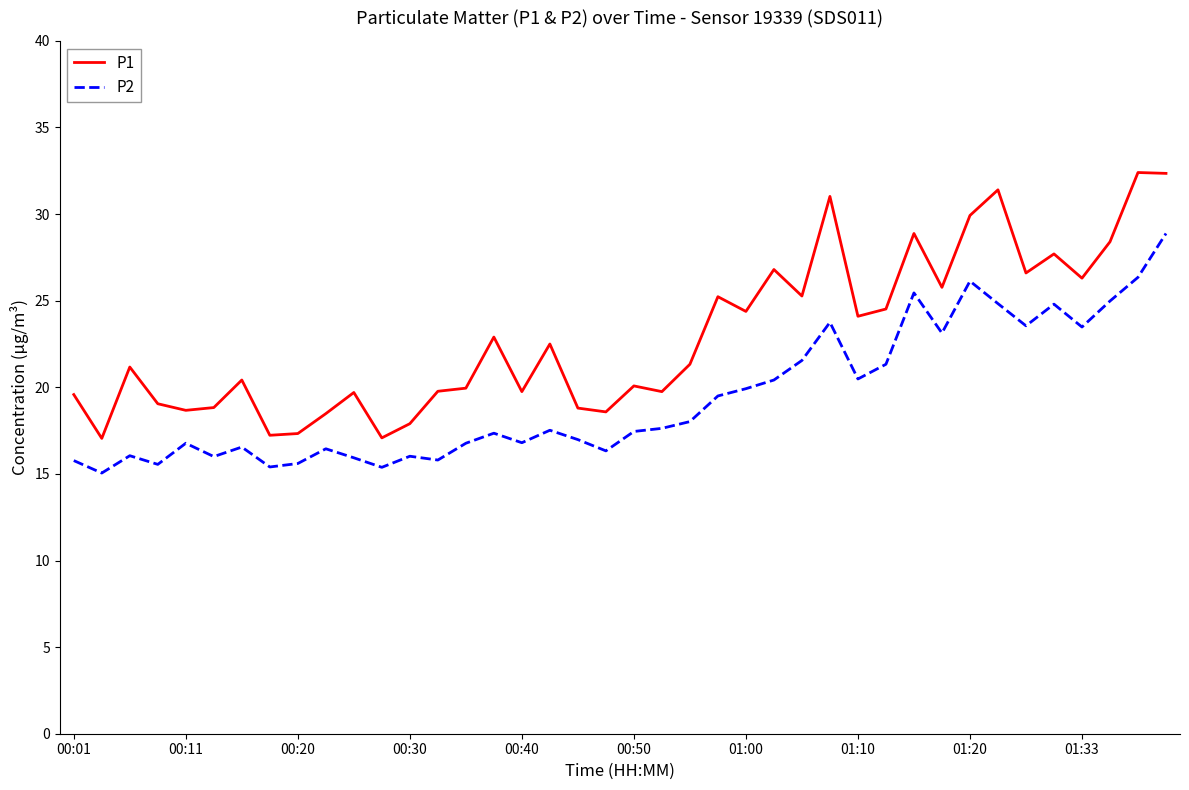

True or false: P2 and P1 intersect in this chart.

False